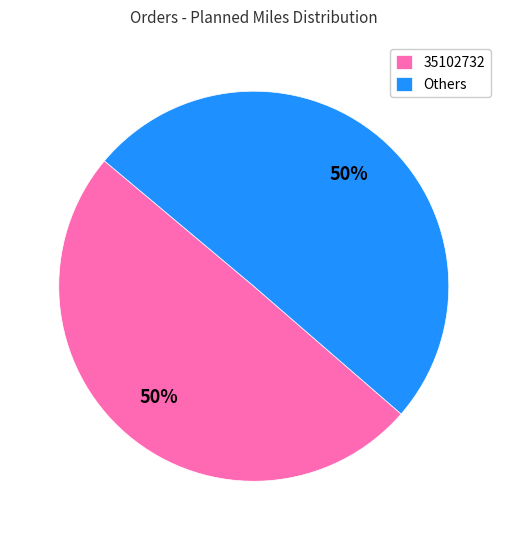

To the nearest percent, what is the combined percentage of Others and 35102732?

100%